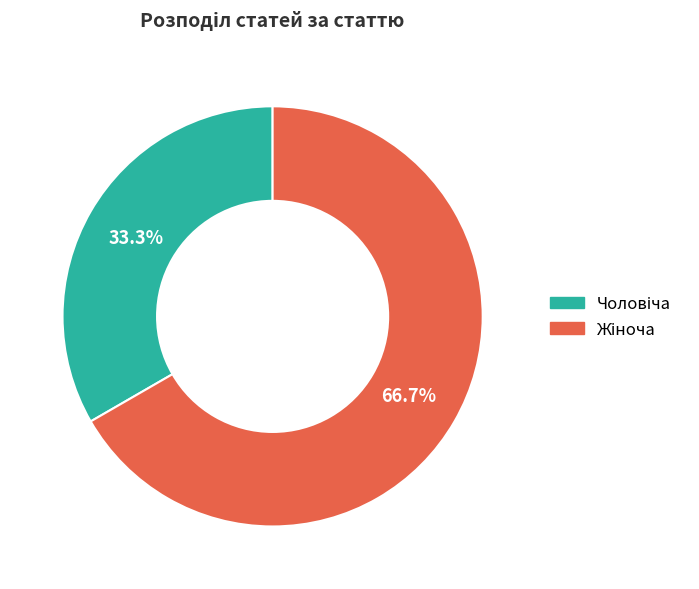

To the nearest percent, what is the average slice percentage?

50%